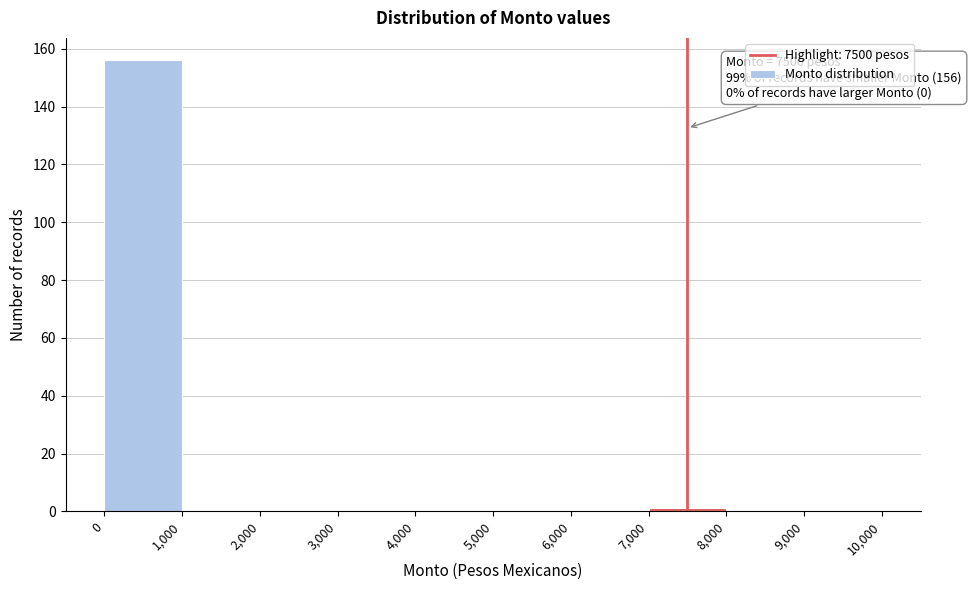

Which range on the x-axis has the tallest bar?

0 to 1,000